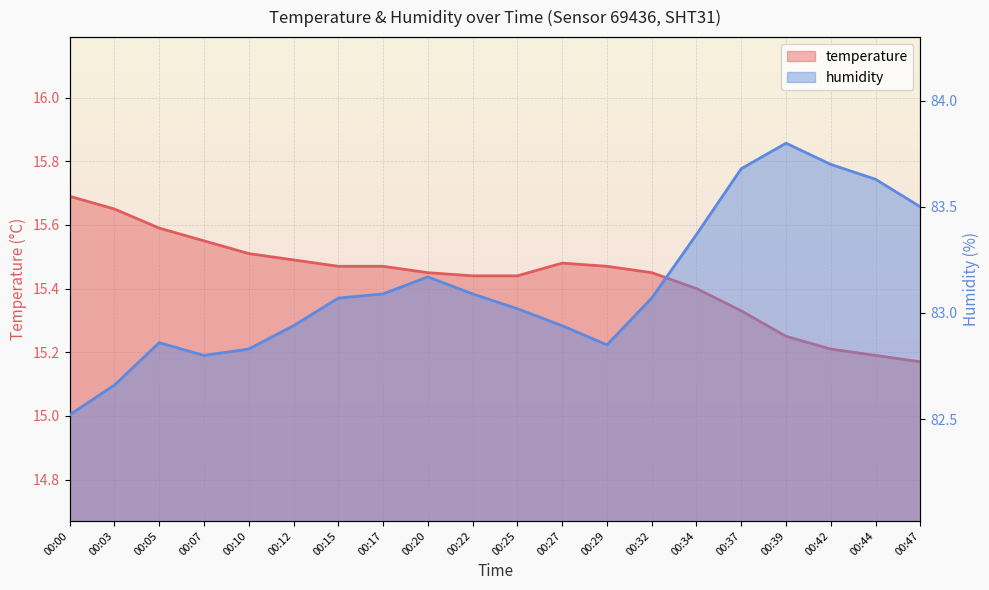

Where is humidity nearest to the value 83?

00:25